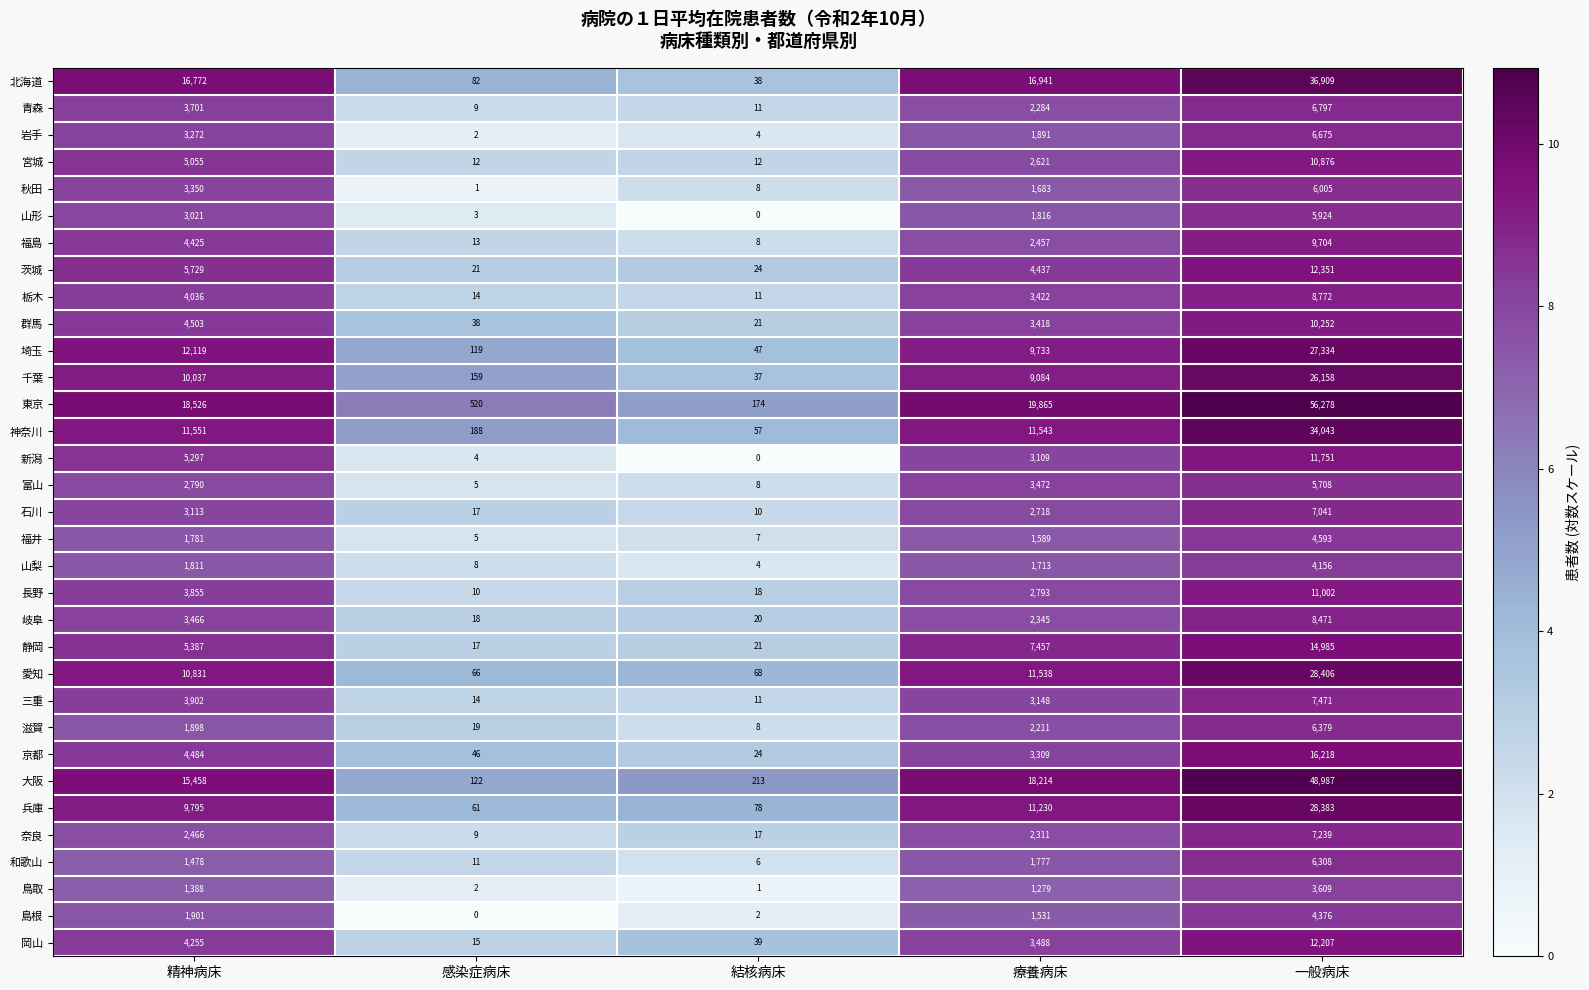

What is the difference between the maximum and minimum values in the 福井 series?

4588